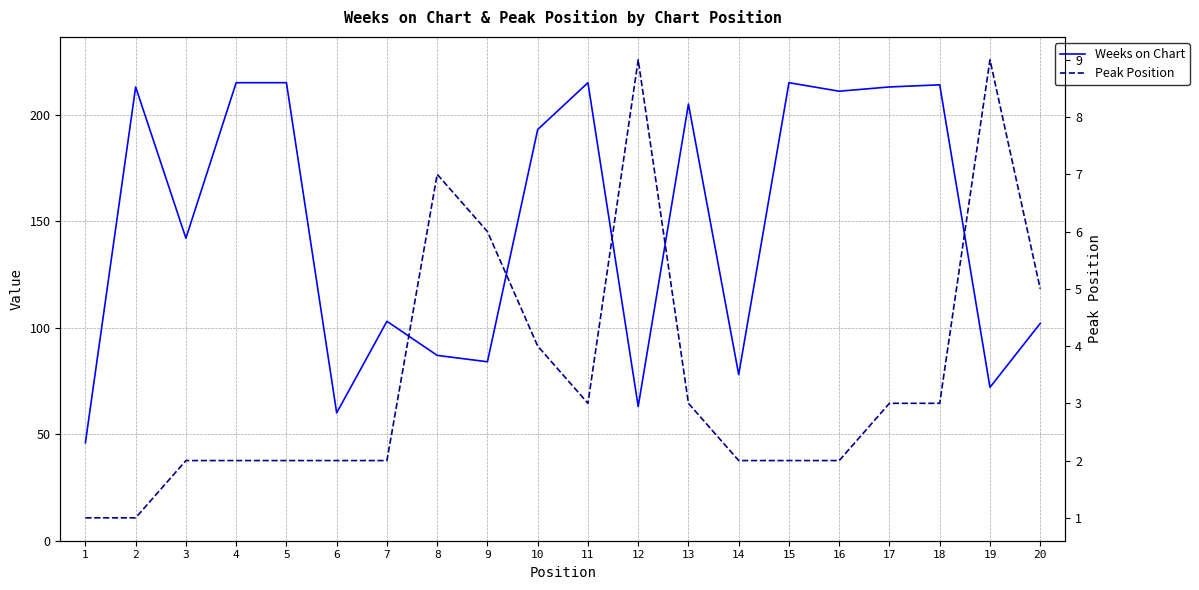

Which series has the widest spread of values?

Weeks on Chart